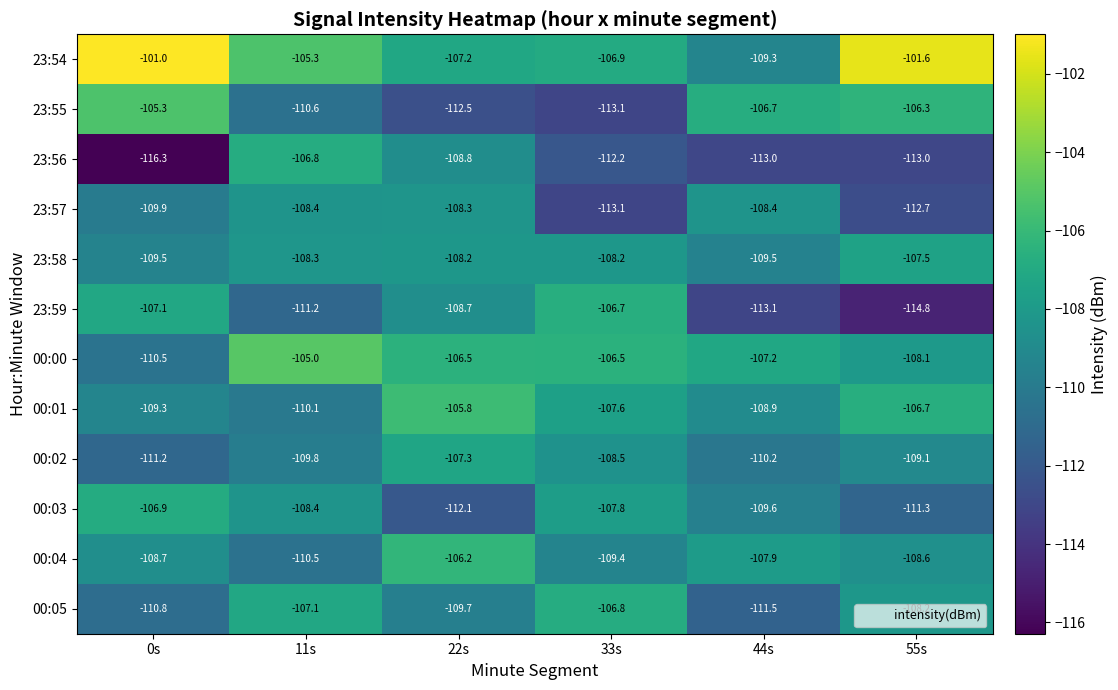

Count the number of data series in this chart.

12